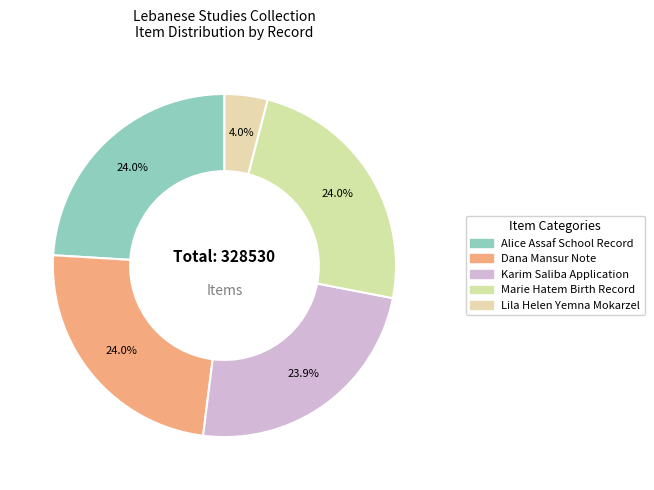

Do Karim Saliba Application and Dana Mansur Note together represent more than half of the pie?

No